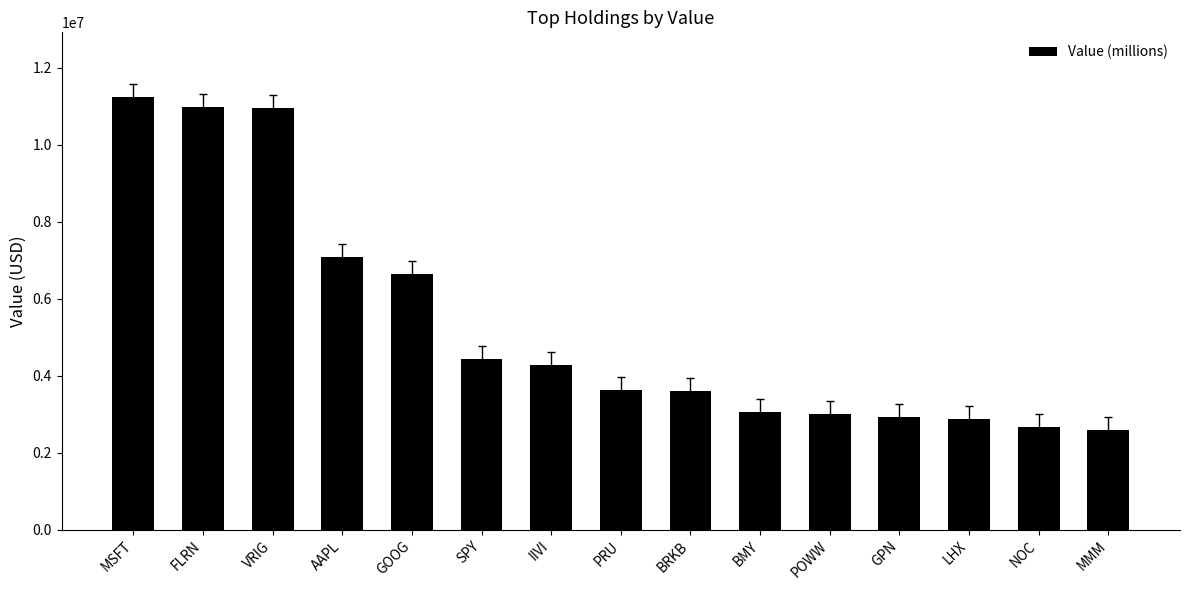

Are the bars horizontal?

No